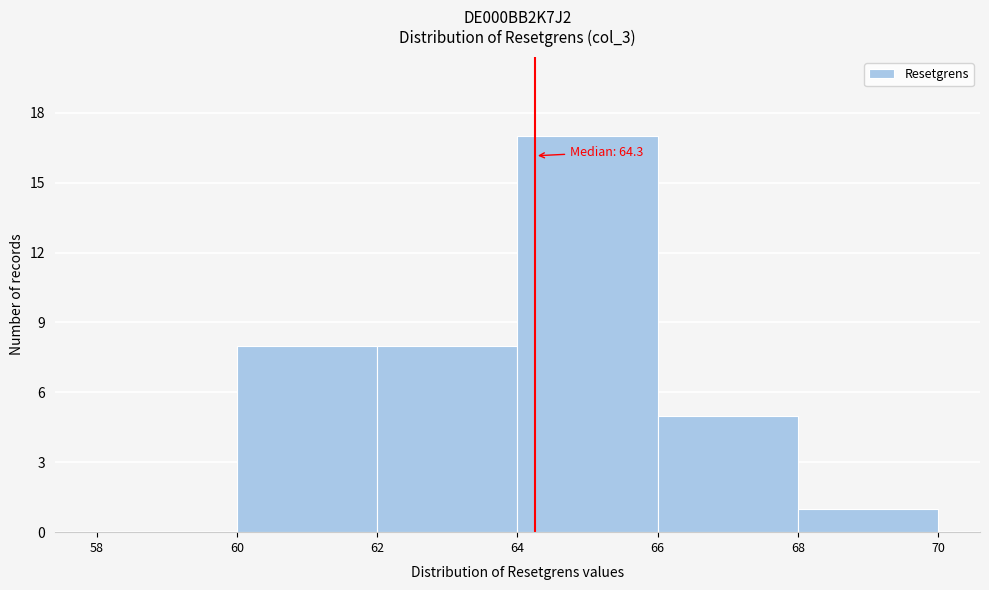

Which range on the x-axis has the tallest bar?

64 to 66